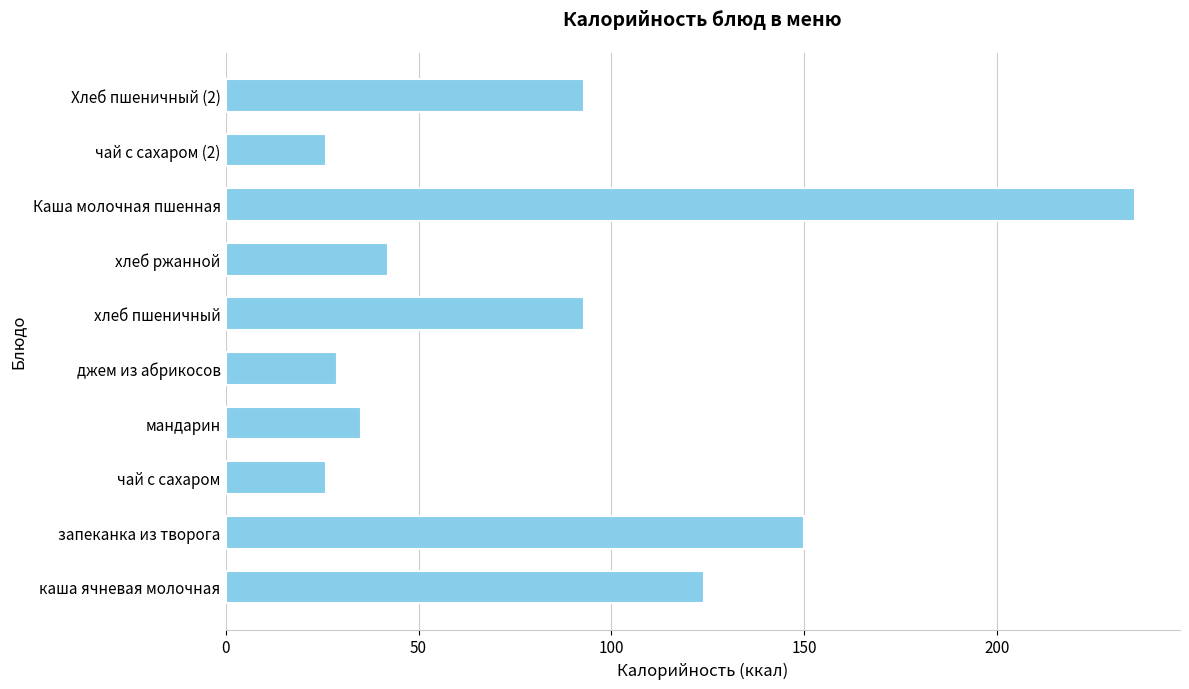

What is the sum of all values?

853.5